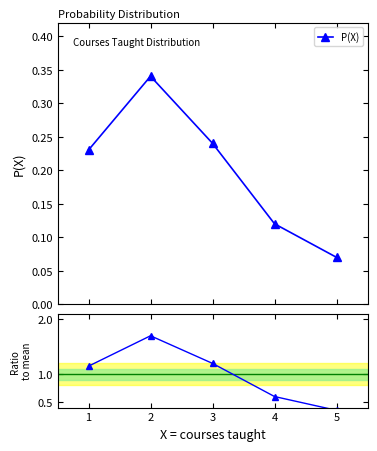

Reading right to left, transcribe all the data shown in this chart.

P(X): 0.1	0.1	0.2	0.3	0.2
Ratio to mean: 0.4	0.6	1.2	1.7	1.1